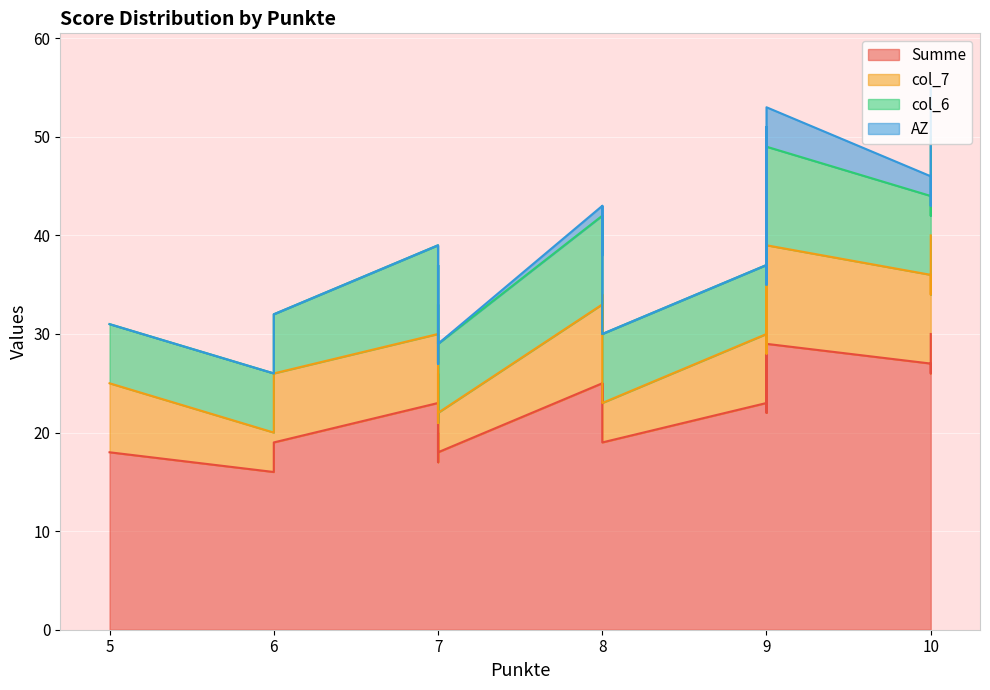

How many lines are shown in the chart?

4